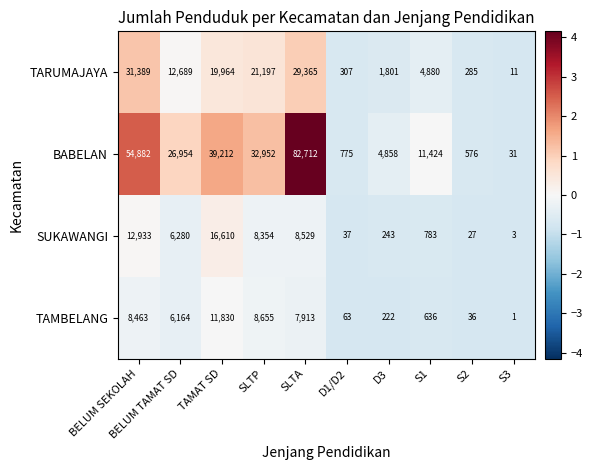

At how many categories does at least one series exceed 3?

10